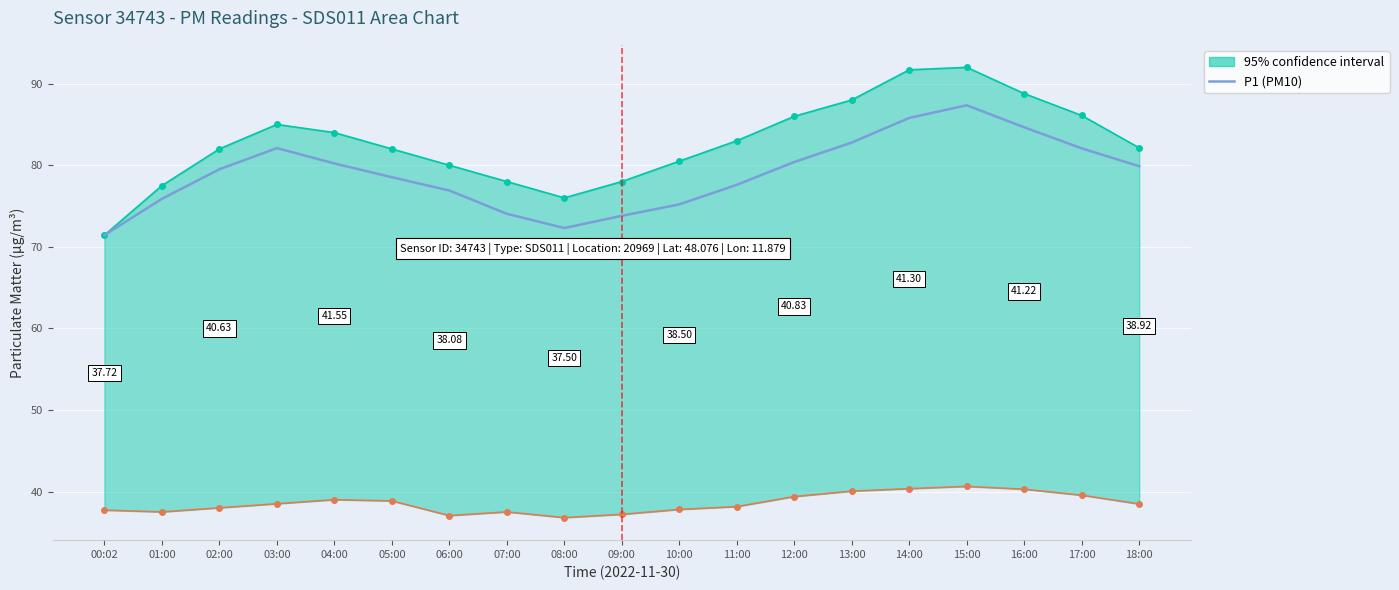

Between 04:00 and 01:00, which is larger?

04:00